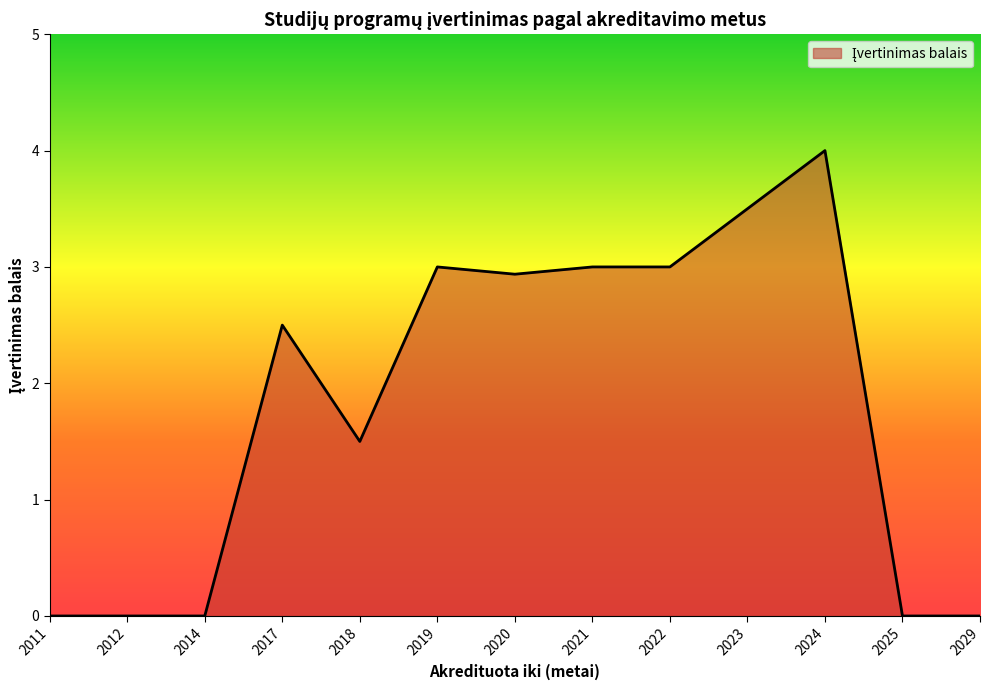

What is the change in value from 2014 to 2022?

+3.0